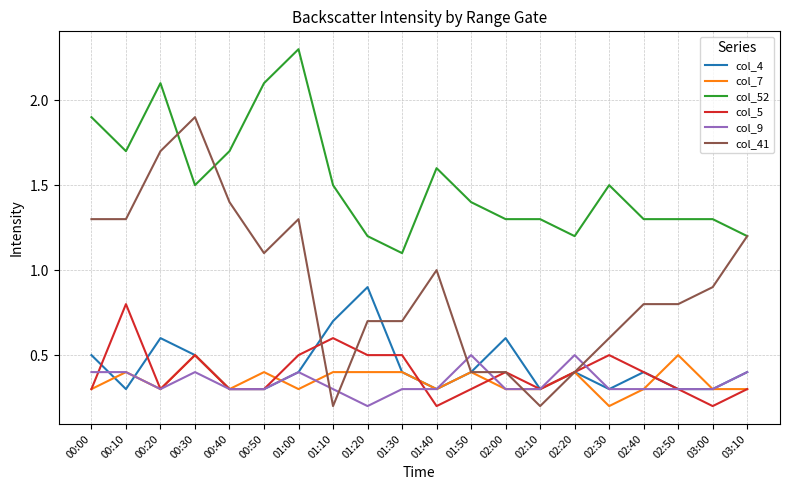

Which series changed the most between 00:50 and 02:30?

col_52